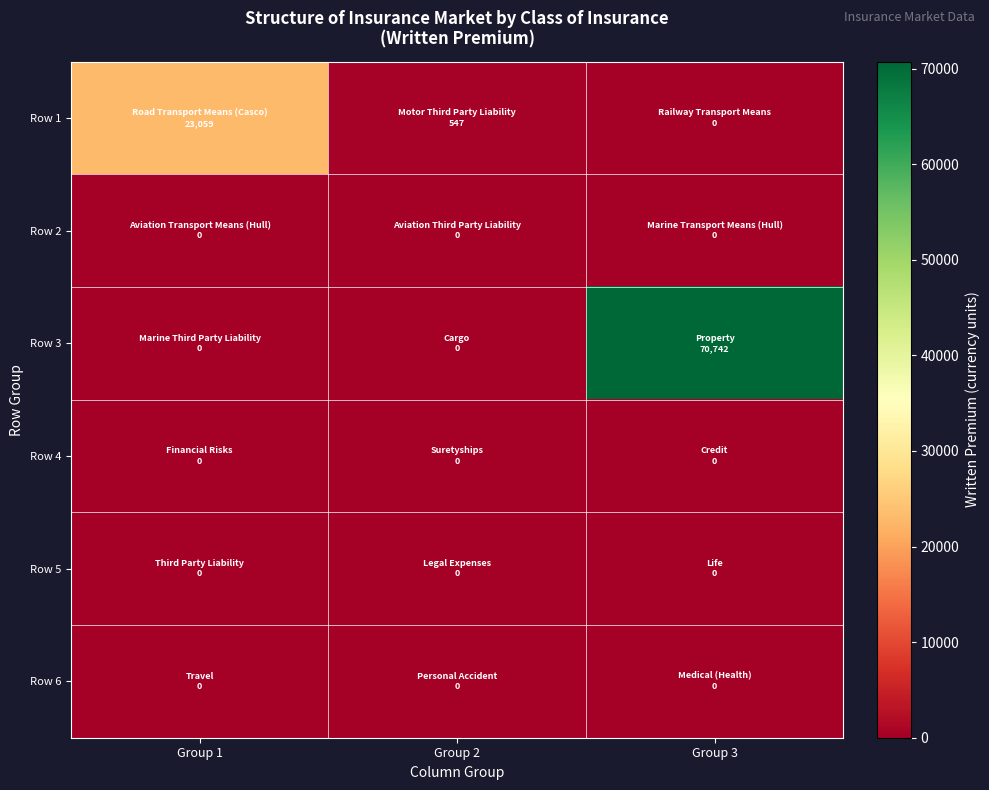

Reading left to right, list all the values displayed in this chart.

Row 1: Group 1=23059.4	Group 2=546.5	Group 3=0.0
Row 2: Group 1=0.0	Group 2=0.0	Group 3=0.0
Row 3: Group 1=0.0	Group 2=0.0	Group 3=70742.5
Row 4: Group 1=0.0	Group 2=0.0	Group 3=0.0
Row 5: Group 1=0.0	Group 2=0.0	Group 3=0.0
Row 6: Group 1=0.0	Group 2=0.0	Group 3=0.0